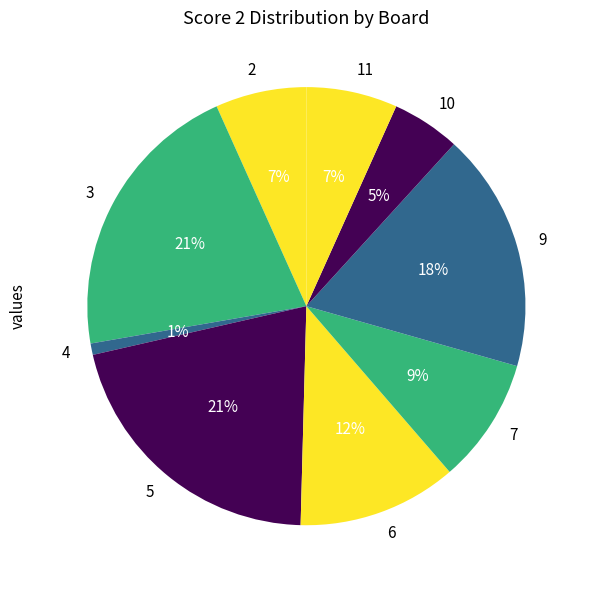

To the nearest percent, what portion does 4 represent?

1%